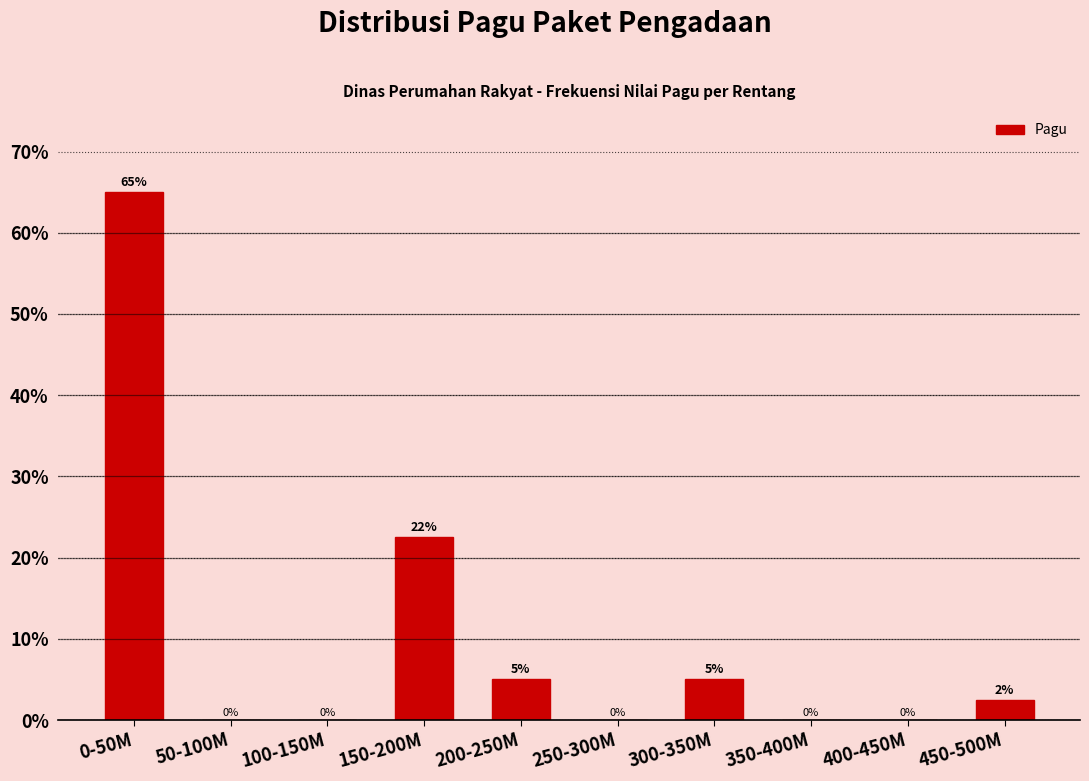

What is the maximum value shown in the chart?

65.0